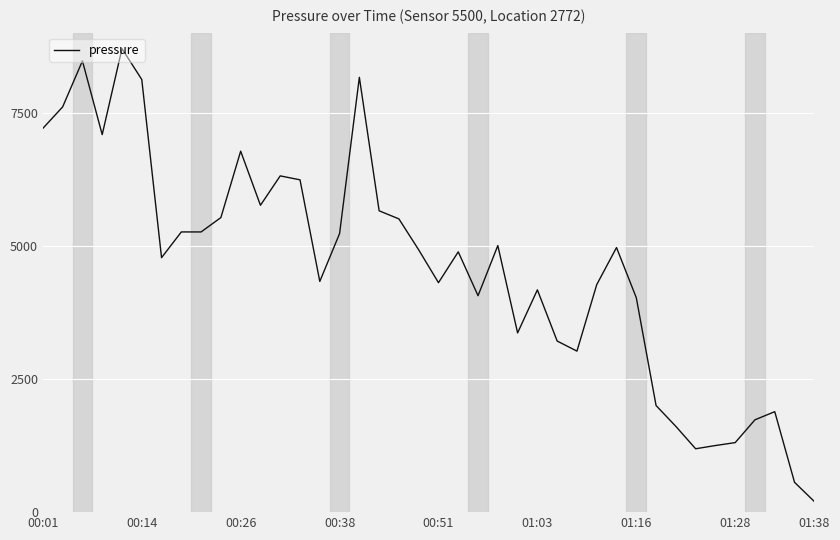

What is the difference between the maximum and minimum values?

8500.0